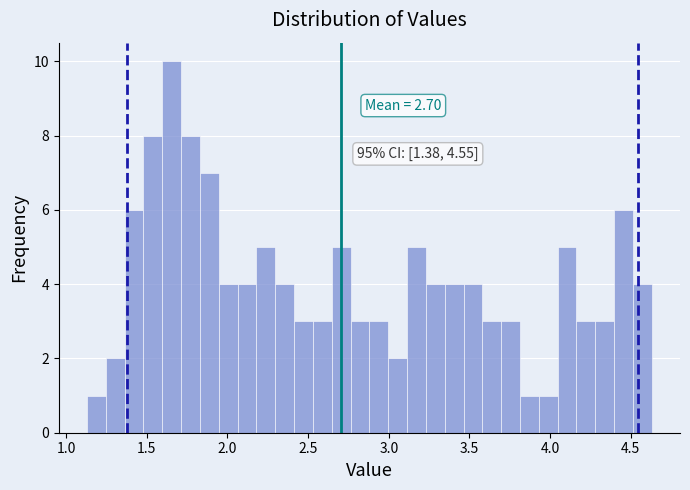

Read against the x-axis, roughly where is the centre of the tallest bar?

1.65